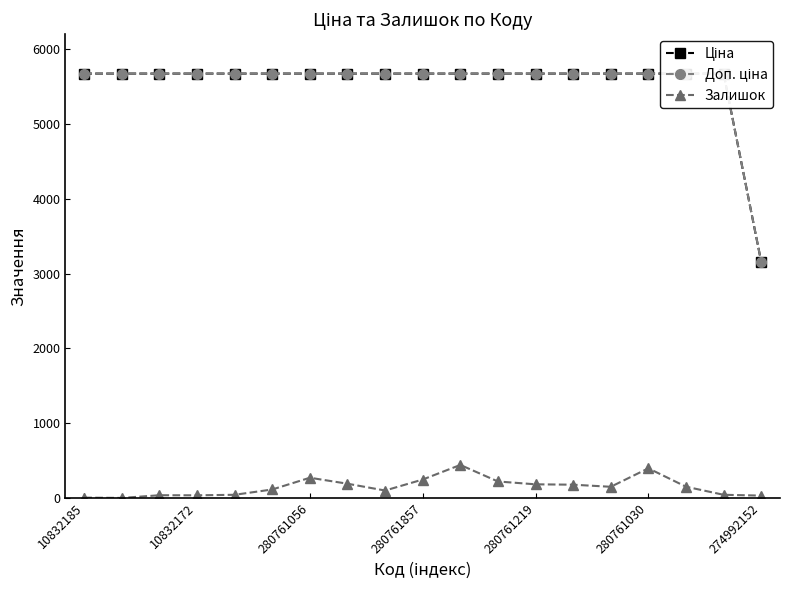

What is the label of the 11th point from the left?

10